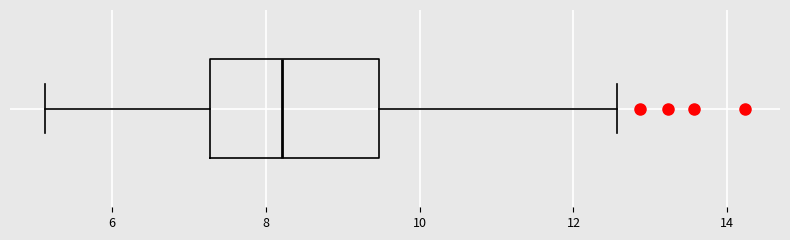

Transcribe this box plot: give where the median line is, the range the box spans, and where the two whiskers end, as read against the x-axis. The values are not printed on the chart, so give them approximately, as read against the axis.

median 8.2, box 7.2 to 9.4, whiskers 5.2 to 12.6